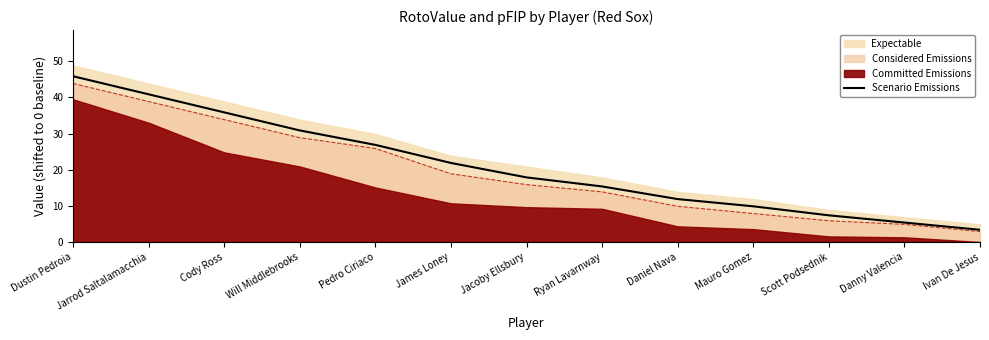

True or false: there are more than 0 points higher than both neighbors.

False